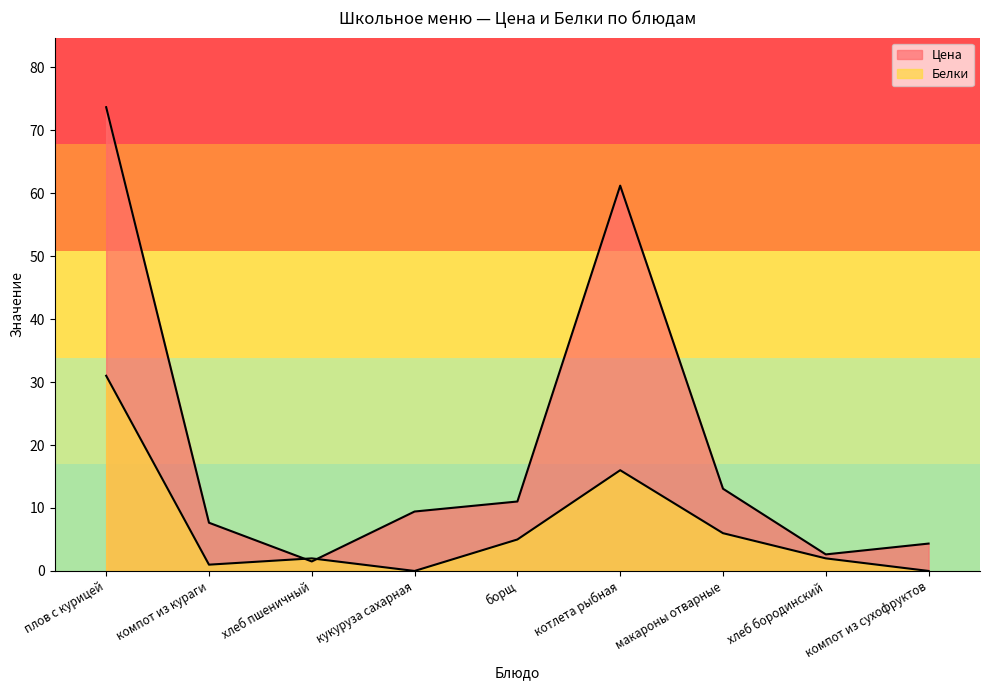

Is the value of Белки at кукуруза сахарная greater than the value of Цена at компот из кураги?

No